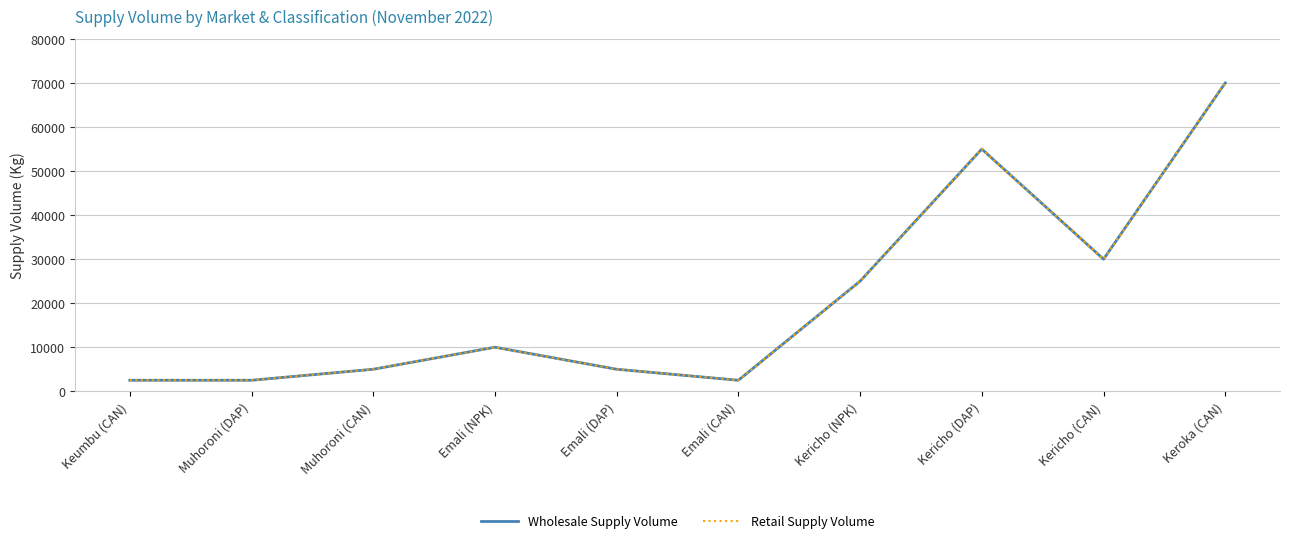

What is the sum of the Wholesale Supply Volume values at Emali (CAN) and Emali (DAP)?

7500